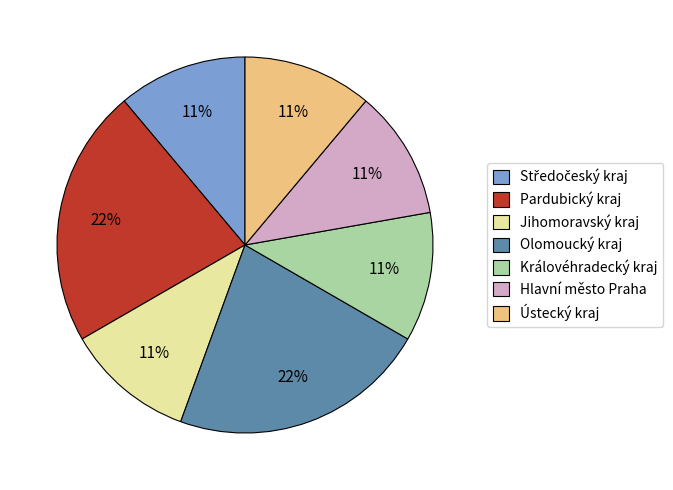

Is there a majority slice in this chart?

No